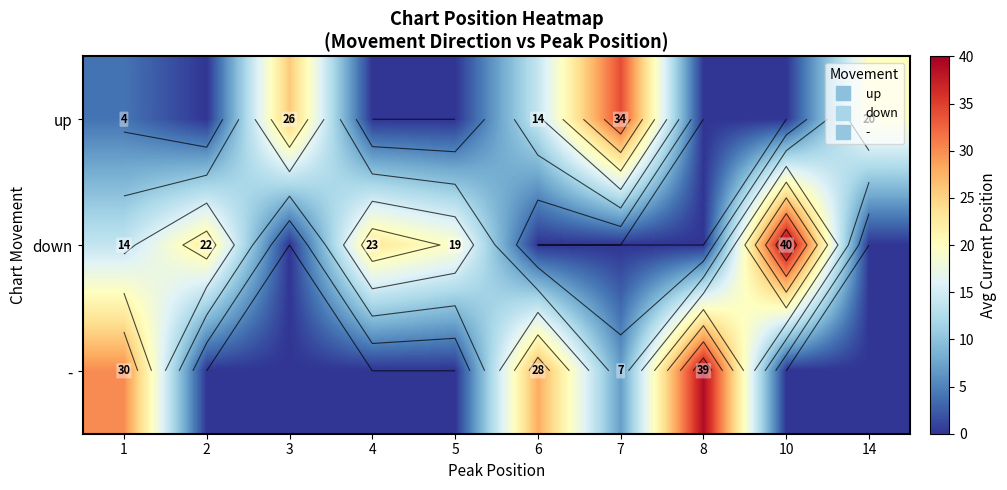

What is the approximate value of up at 3?

25.8